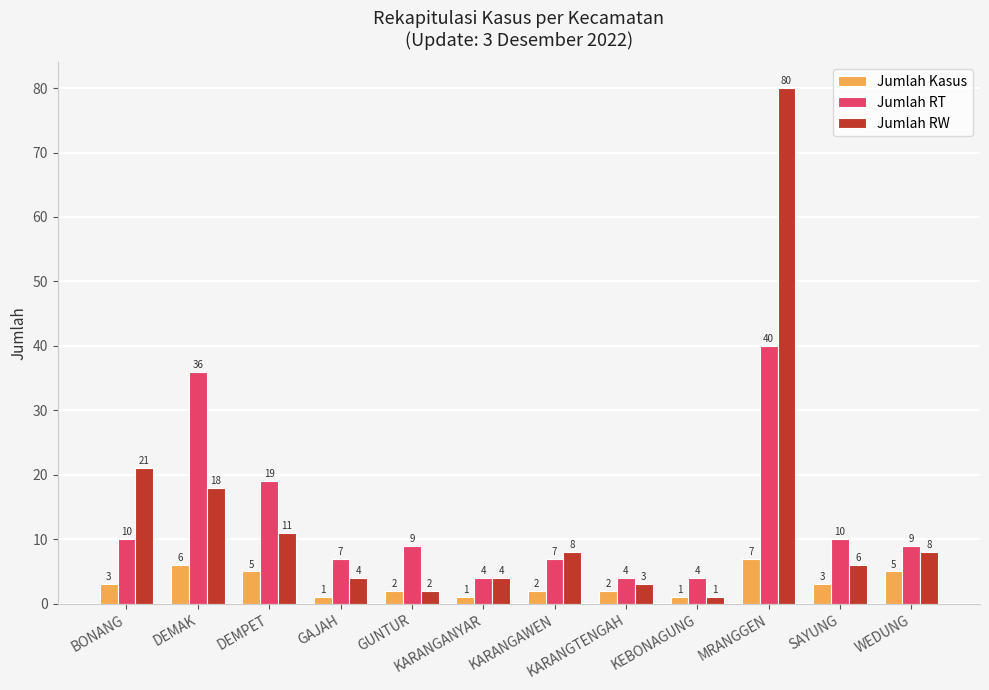

Is the value of Jumlah RT at KARANGAWEN greater than the value of Jumlah RW at BONANG?

No